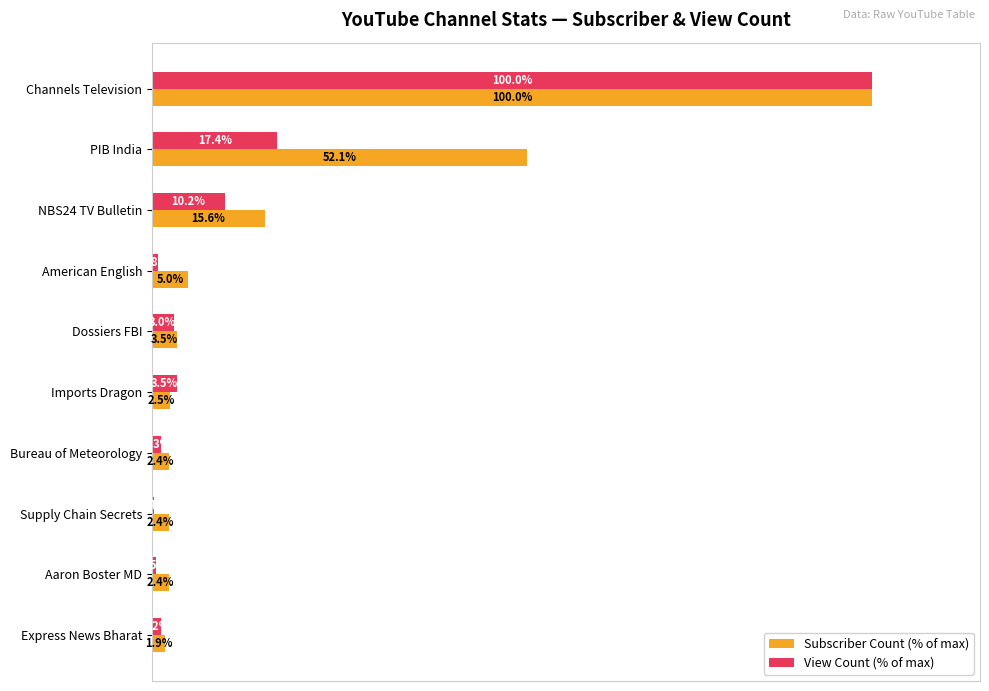

Rank the series at Express News Bharat from highest to lowest value.

Subscriber Count (% of max), View Count (% of max)